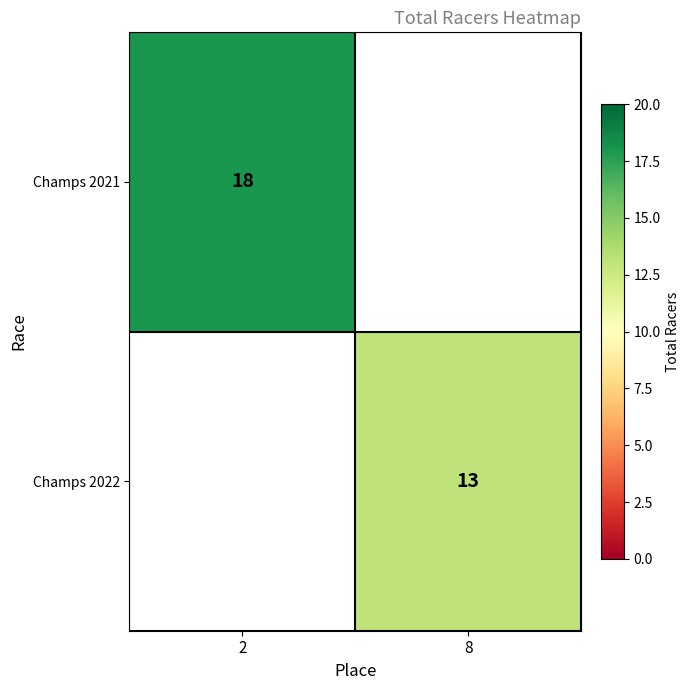

The value of Champs 2022 at 8 is 8. True or false?

False